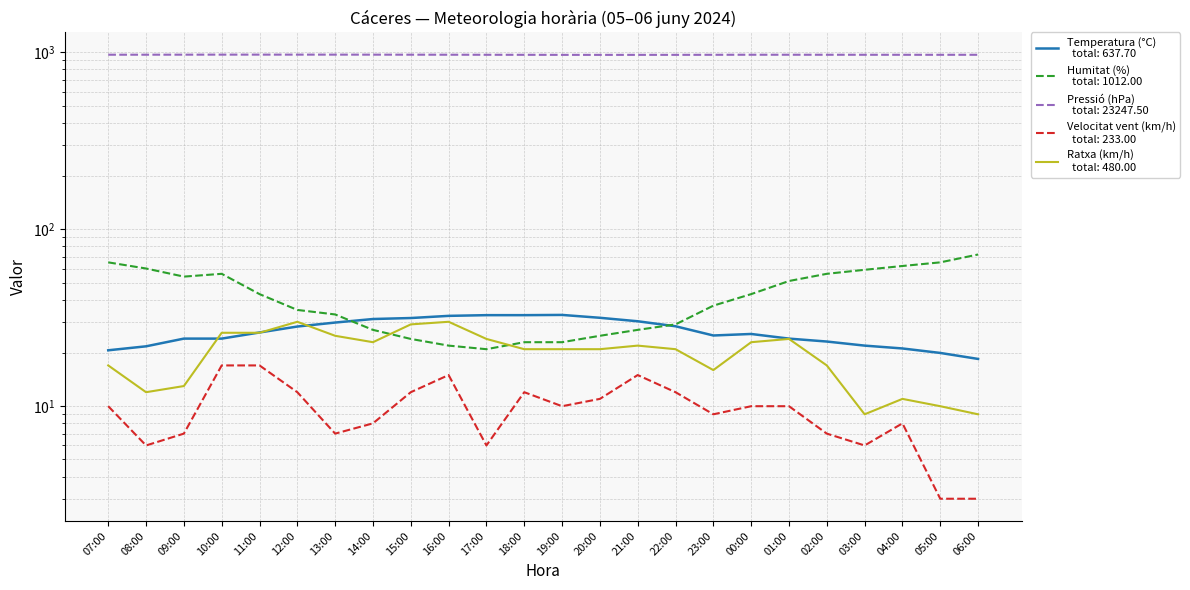

Reading left to right, list all the values displayed in this chart.

Temperatura (°C): 07:00=20.7	08:00=21.8	09:00=24.1	10:00=24.1	11:00=26.1	12:00=28.2	13:00=29.7	14:00=31.1	15:00=31.5	16:00=32.4	17:00=32.7	18:00=32.7	19:00=32.8	20:00=31.6	21:00=30.2	22:00=28.3	23:00=25.1	00:00=25.6	01:00=24.1	02:00=23.2	03:00=22.0	04:00=21.2	05:00=20.0	06:00=18.5
Humitat (%): 07:00=65.0	08:00=60.0	09:00=54.0	10:00=56.0	11:00=43.0	12:00=35.0	13:00=33.0	14:00=27.0	15:00=24.0	16:00=22.0	17:00=21.0	18:00=23.0	19:00=23.0	20:00=25.0	21:00=27.0	22:00=29.0	23:00=37.0	00:00=43.0	01:00=51.0	02:00=56.0	03:00=59.0	04:00=62.0	05:00=65.0	06:00=72.0
Pressió (hPa): 07:00=969.0	08:00=969.2	09:00=969.6	10:00=970.0	11:00=970.1	12:00=970.1	13:00=970.0	14:00=969.7	15:00=969.3	16:00=968.9	17:00=968.3	18:00=967.8	19:00=967.2	20:00=967.1	21:00=967.2	22:00=967.4	23:00=968.1	00:00=968.7	01:00=968.7	02:00=968.5	03:00=968.3	04:00=968.1	05:00=968.0	06:00=968.2
Velocitat vent (km/h): 07:00=10.0	08:00=6.0	09:00=7.0	10:00=17.0	11:00=17.0	12:00=12.0	13:00=7.0	14:00=8.0	15:00=12.0	16:00=15.0	17:00=6.0	18:00=12.0	19:00=10.0	20:00=11.0	21:00=15.0	22:00=12.0	23:00=9.0	00:00=10.0	01:00=10.0	02:00=7.0	03:00=6.0	04:00=8.0	05:00=3.0	06:00=3.0
Ratxa (km/h): 07:00=17.0	08:00=12.0	09:00=13.0	10:00=26.0	11:00=26.0	12:00=30.0	13:00=25.0	14:00=23.0	15:00=29.0	16:00=30.0	17:00=24.0	18:00=21.0	19:00=21.0	20:00=21.0	21:00=22.0	22:00=21.0	23:00=16.0	00:00=23.0	01:00=24.0	02:00=17.0	03:00=9.0	04:00=11.0	05:00=10.0	06:00=9.0